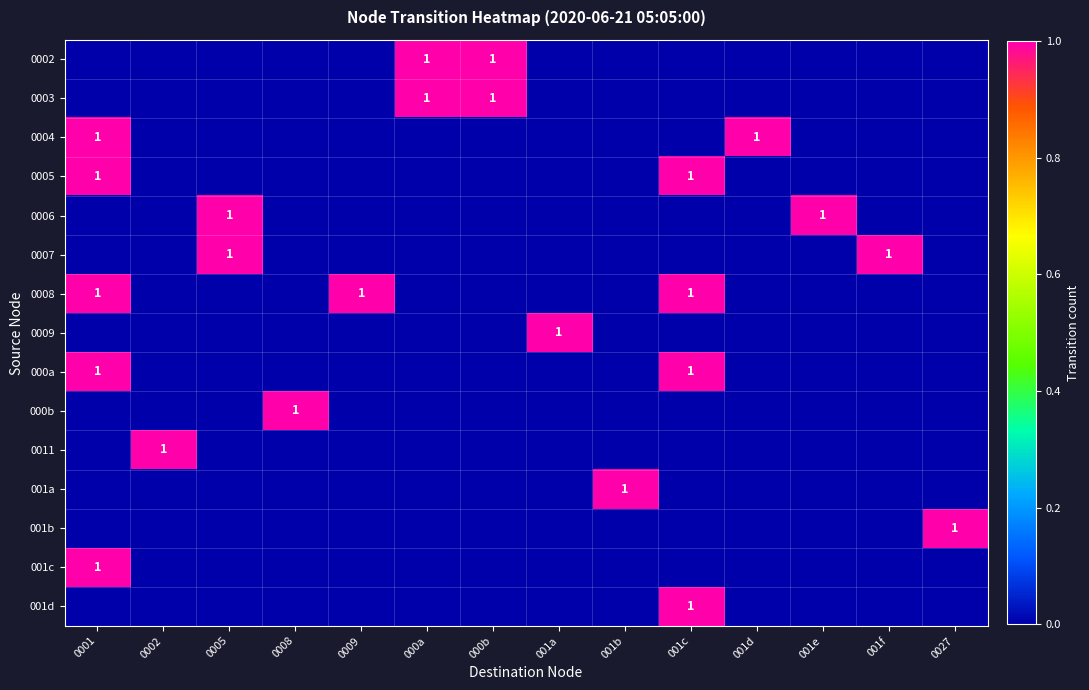

How many data points in 001c are above 0?

1